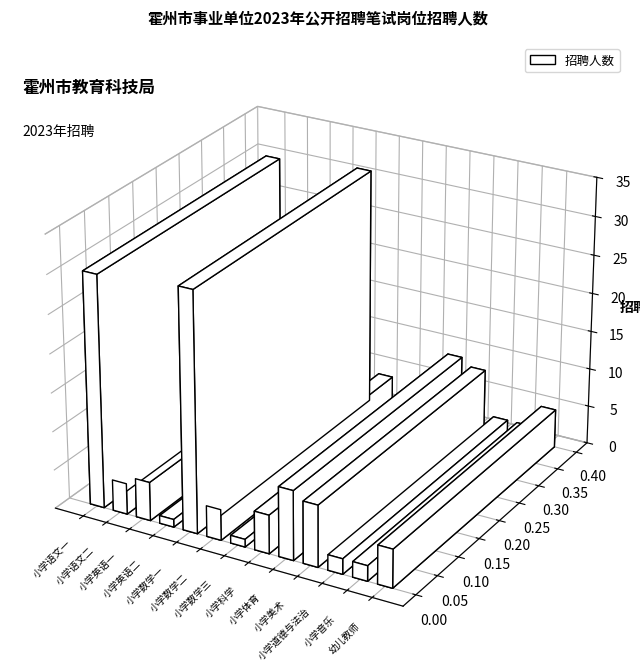

At which category does the chart reach its minimum across all series?

小学英语二